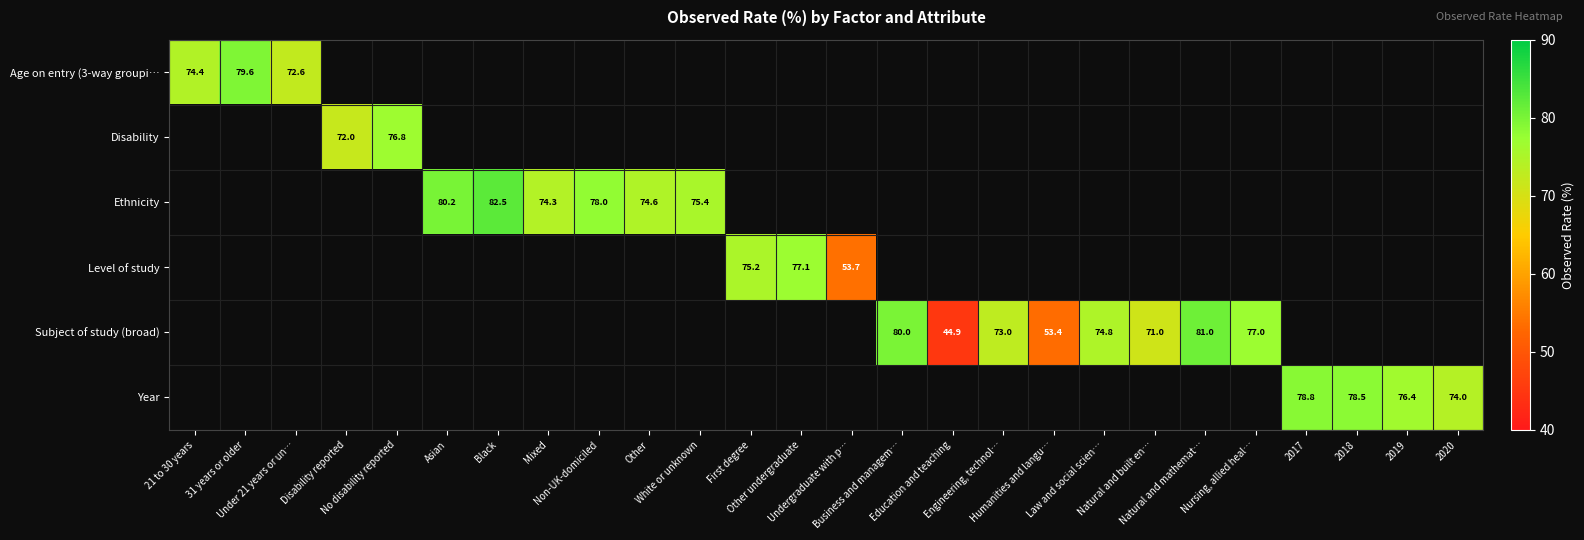

Rank the categories by Age on entry (3-way groupi… value from lowest to highest.

Under 21 years or un…, 21 to 30 years, 31 years or older, Disability reported, No disability reported, Asian, Black, Mixed, Non-UK-domiciled, Other, White or unknown, First degree, Other undergraduate, Undergraduate with p…, Business and managem…, Education and teaching, Engineering, technol…, Humanities and langu…, Law and social scien…, Natural and built en…, Natural and mathemat…, Nursing, allied heal…, 2017, 2018, 2019, 2020